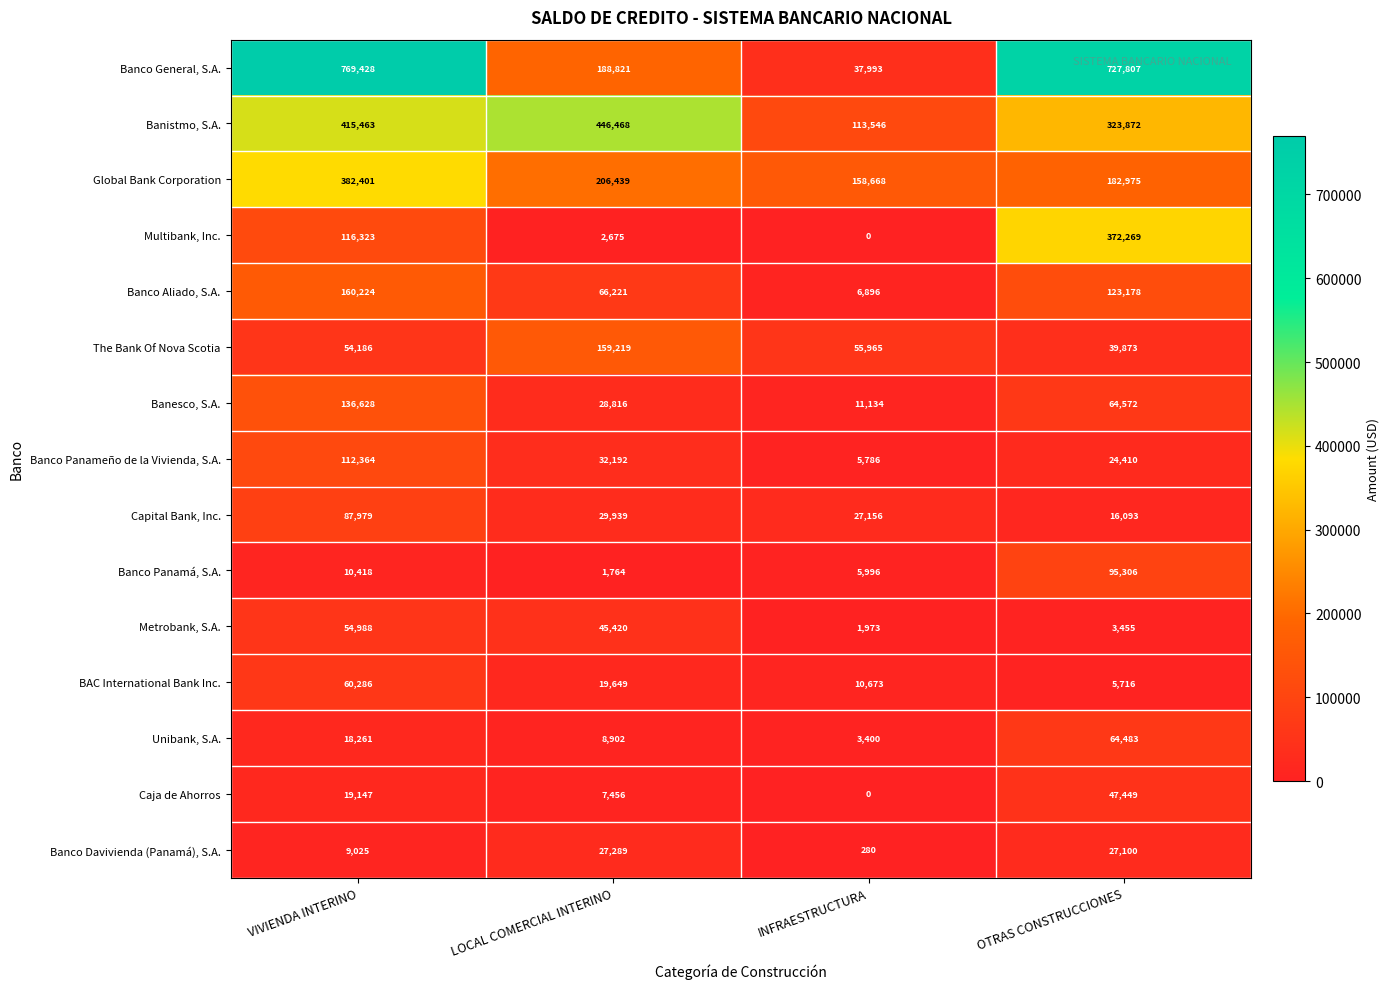

At which category is the sum across all series the highest?

VIVIENDA INTERINO